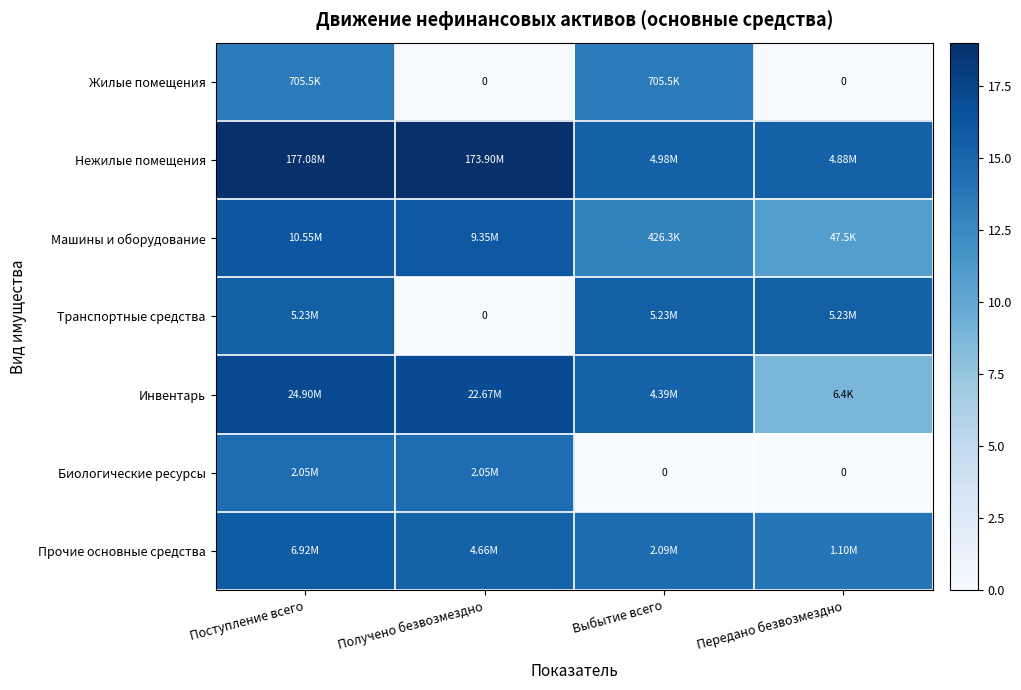

List the labels in order of Инвентарь value, largest first.

Поступление всего, Получено безвозмездно, Выбытие всего, Передано безвозмездно